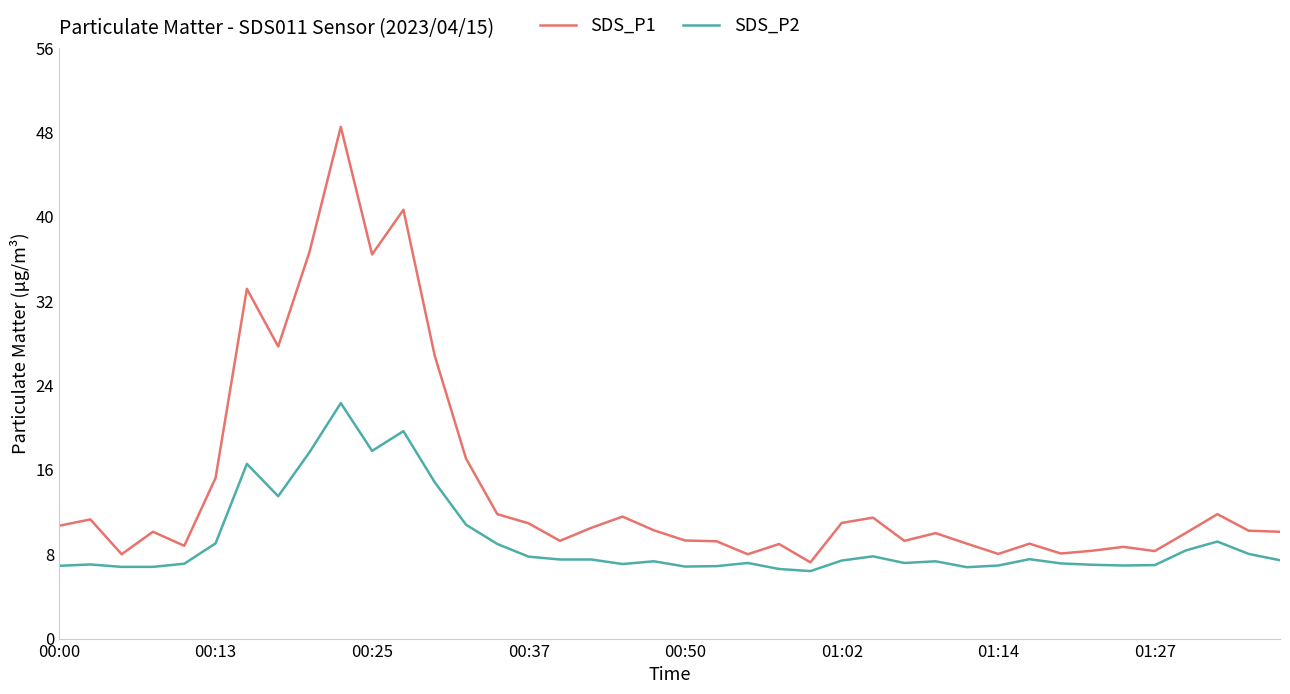

What is the sum of all SDS_P1 values?

581.6